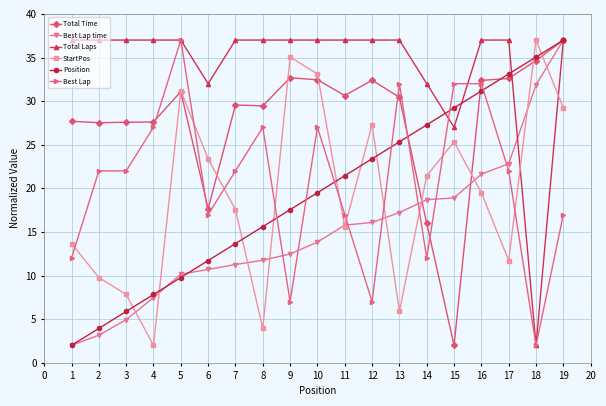

Rank the series at 12 from lowest to highest value.

Best Lap, Best Lap time, Position, StartPos, Total Time, Total Laps